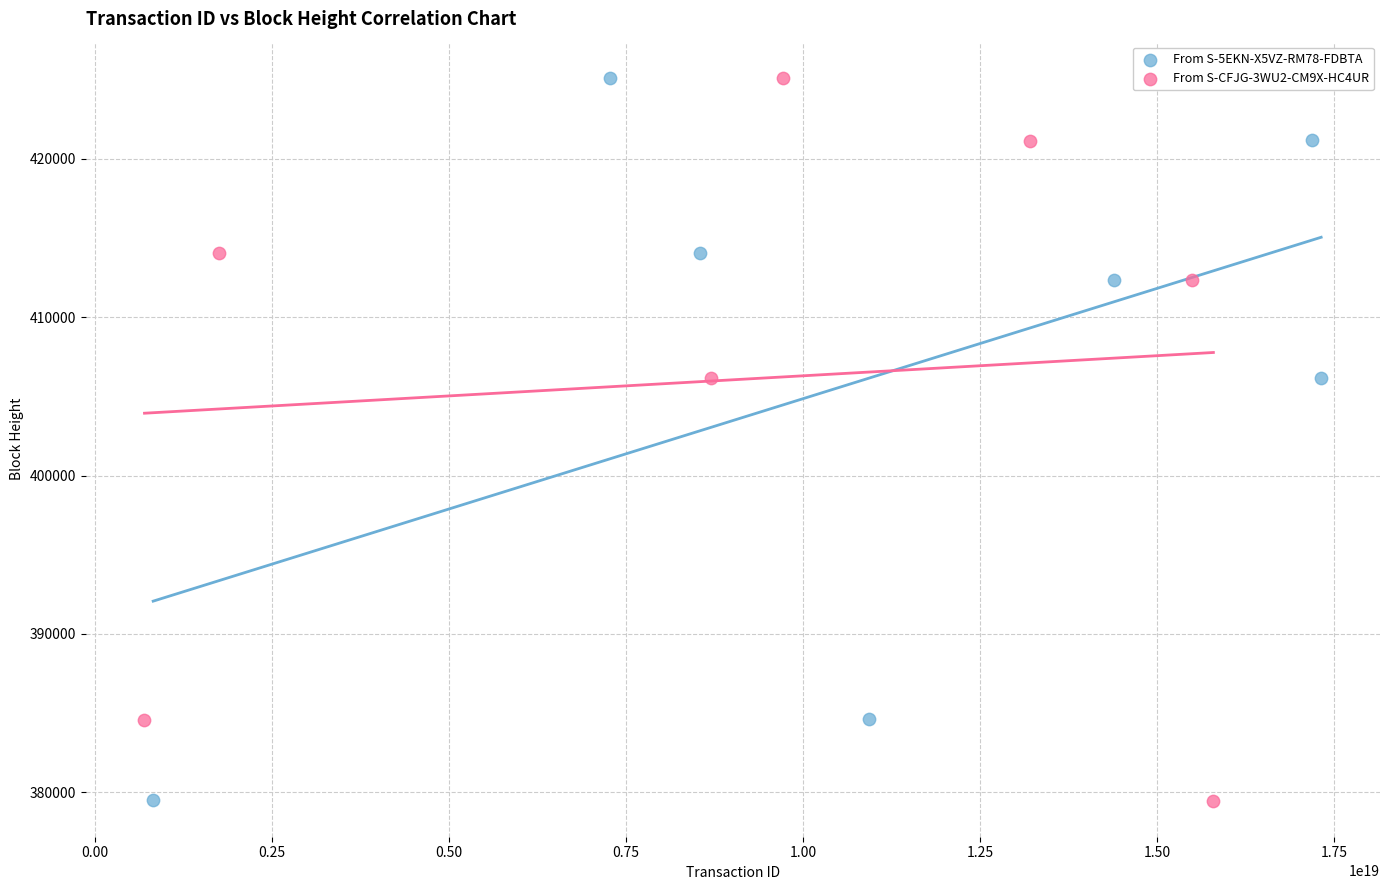

What are all the series names shown in the legend?

From S-5EKN-X5VZ-RM78-FDBTA, From S-CFJG-3WU2-CM9X-HC4UR